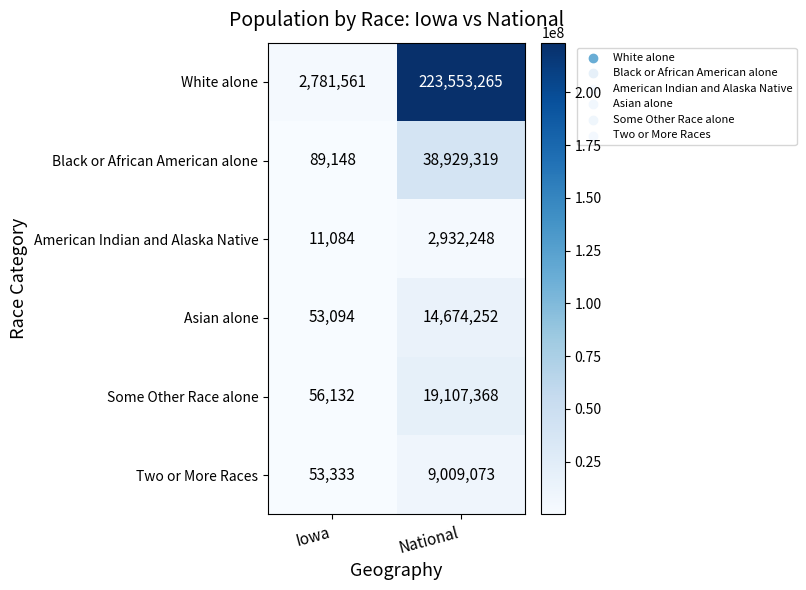

At which label is White alone closest to 113167413?

Iowa